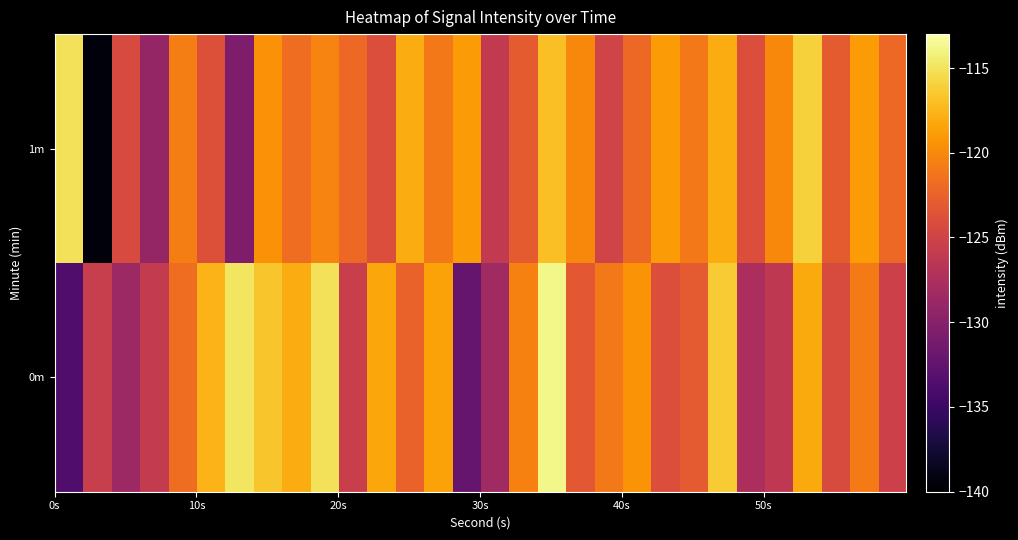

Which series has the largest total across all categories?

1m